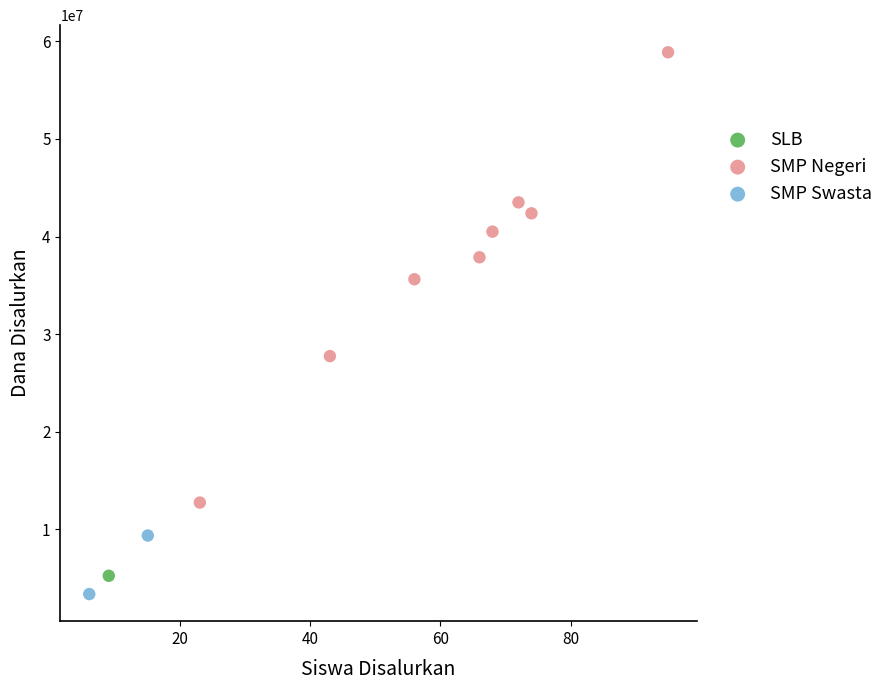

What are all the series names shown in the legend?

SLB, SMP Negeri, SMP Swasta